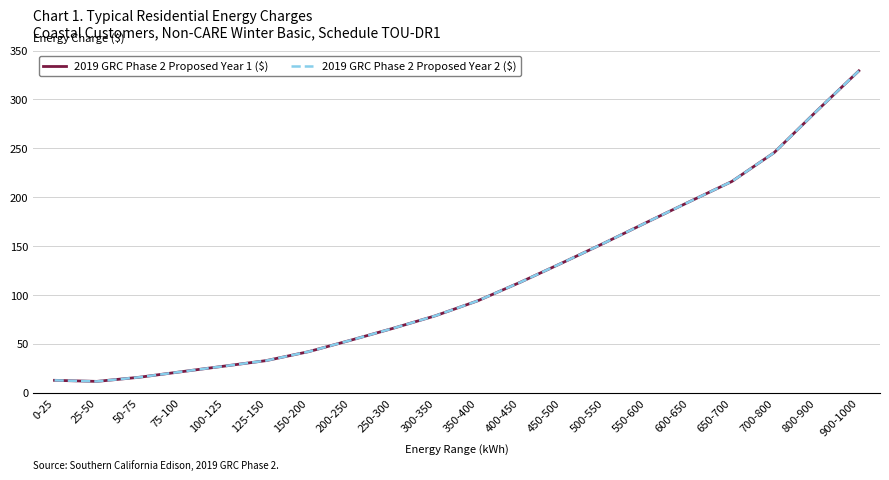

What is the maximum value for 2019 GRC Phase 2 Proposed Year 1 ($)?

329.2